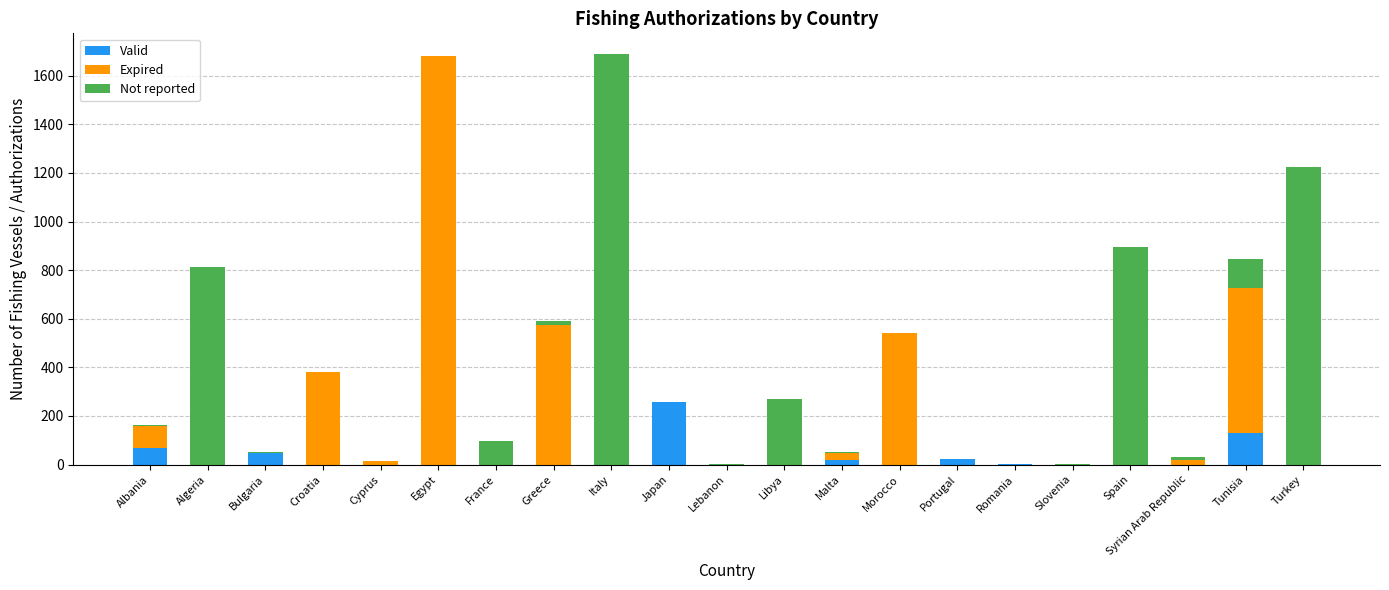

What is the maximum value for Valid?

256